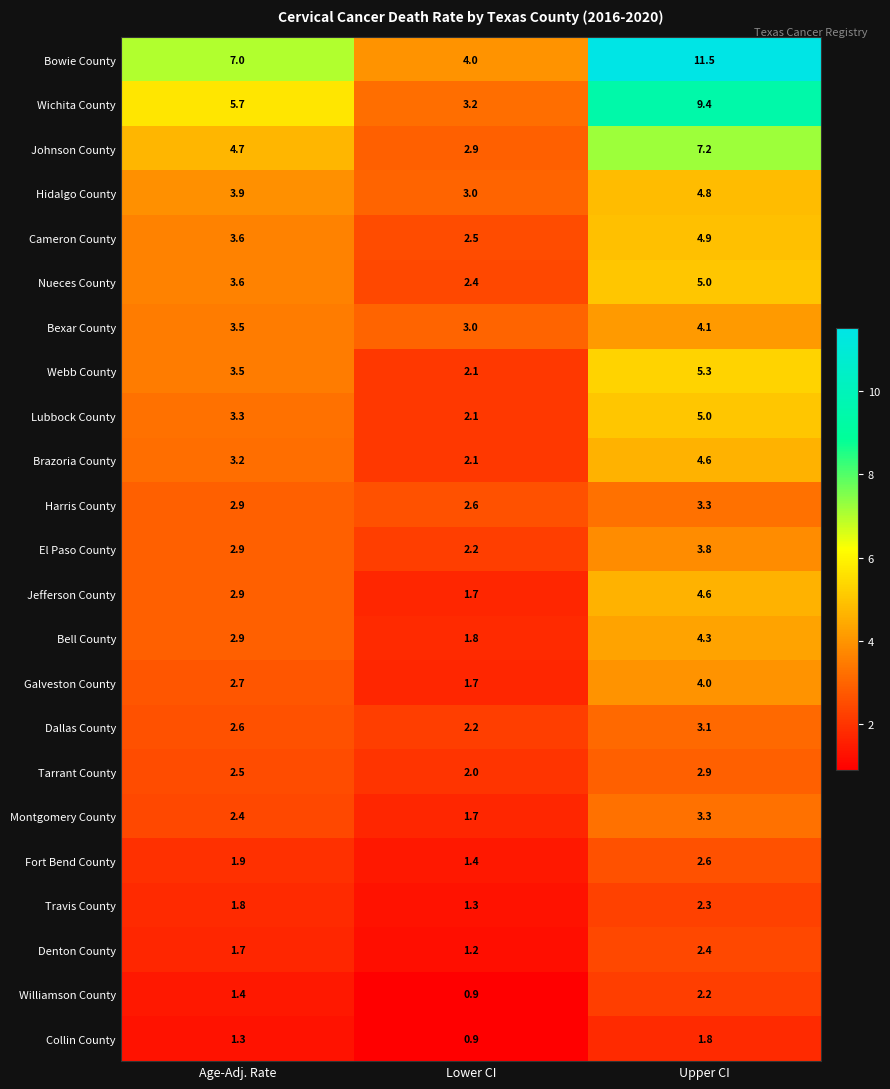

Rank the categories by Galveston County value from highest to lowest.

Upper CI, Age-Adj. Rate, Lower CI